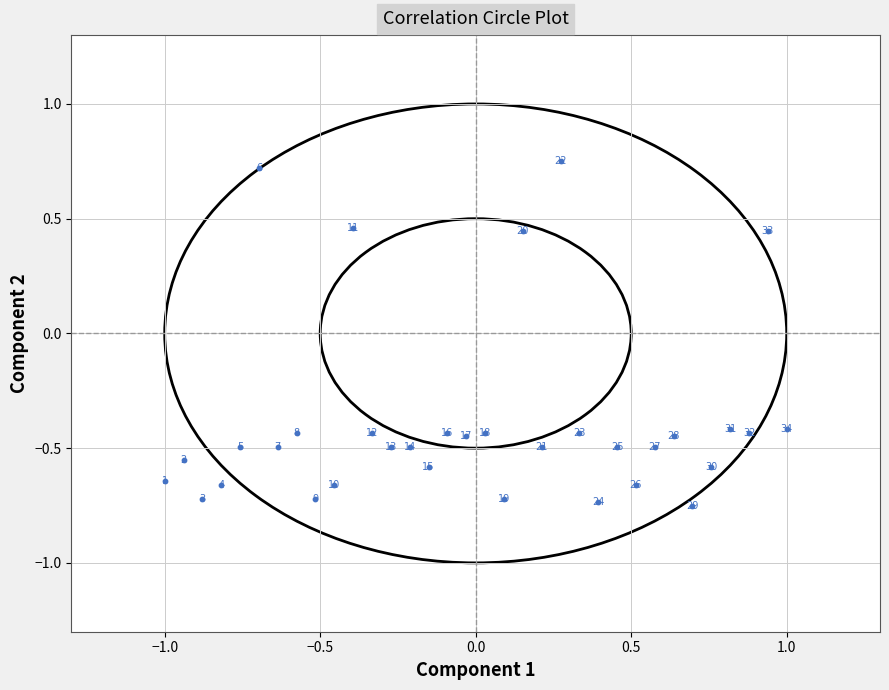

What is the range of Y values (max minus min)?

1.5